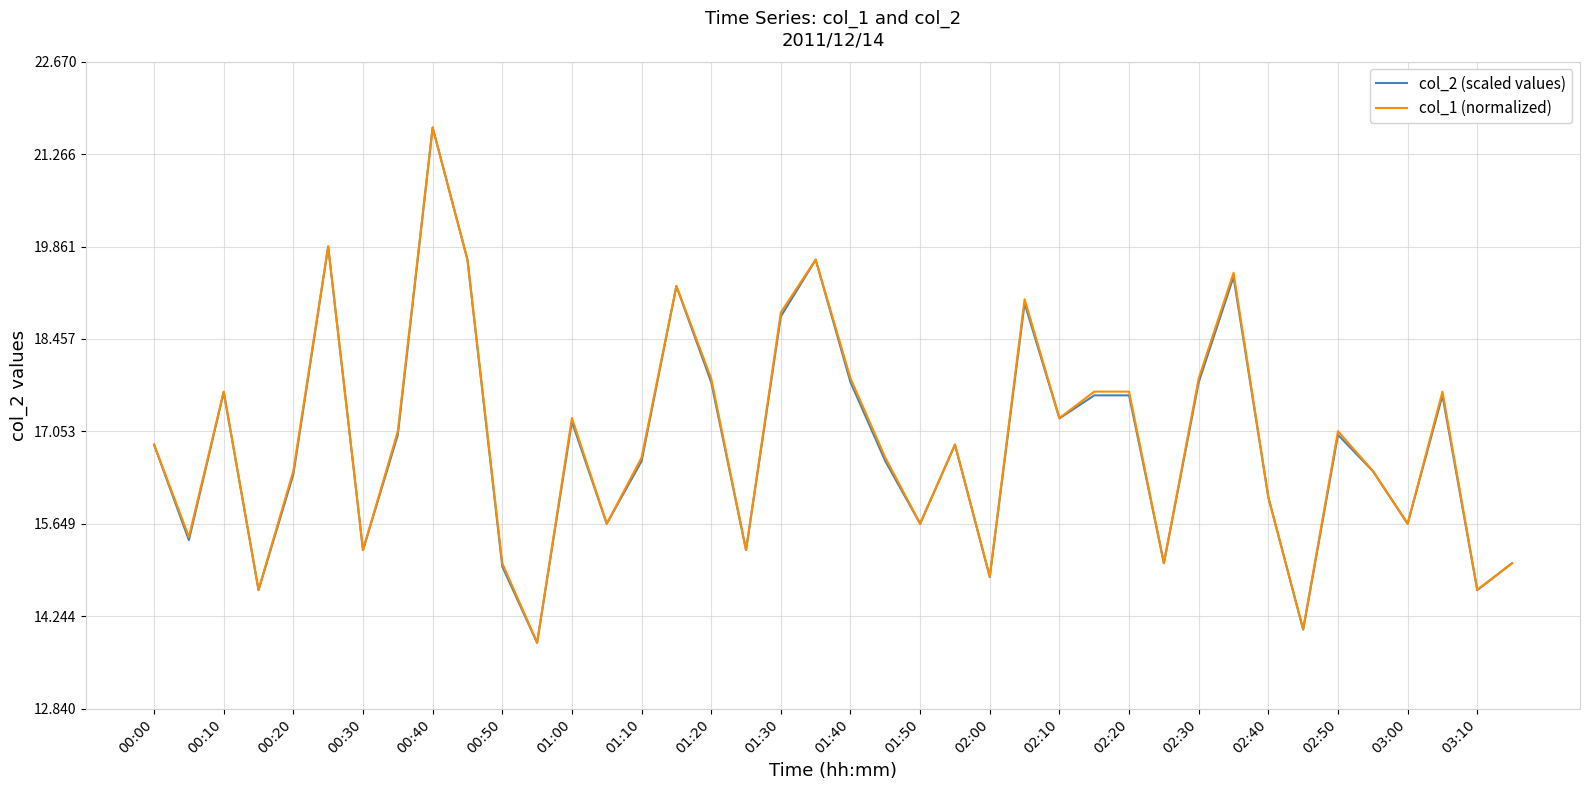

What is the minimum value for col_1 (normalized)?

13.8